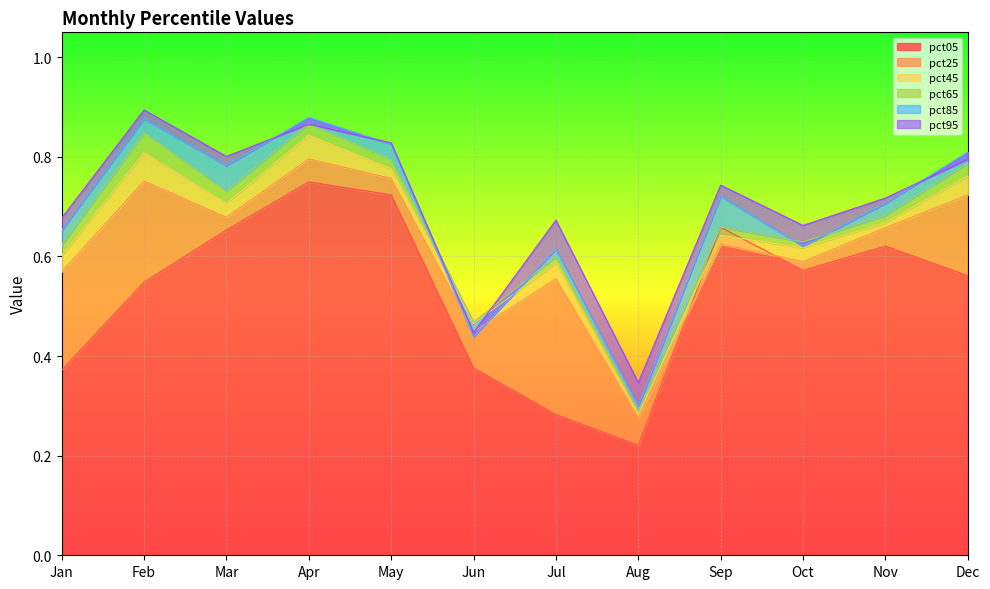

Which series has the largest total across all categories?

pct95